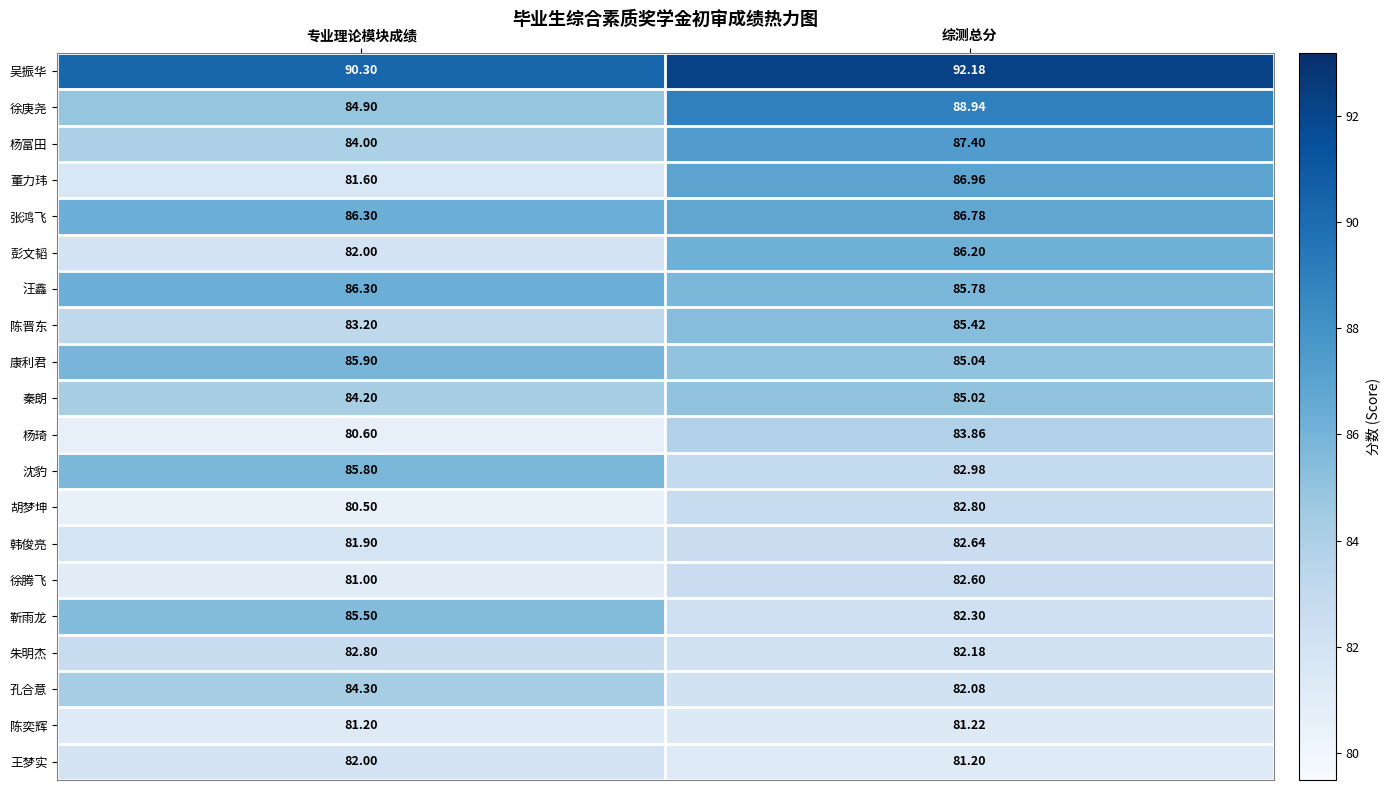

At which category is the sum across all series the highest?

综测总分